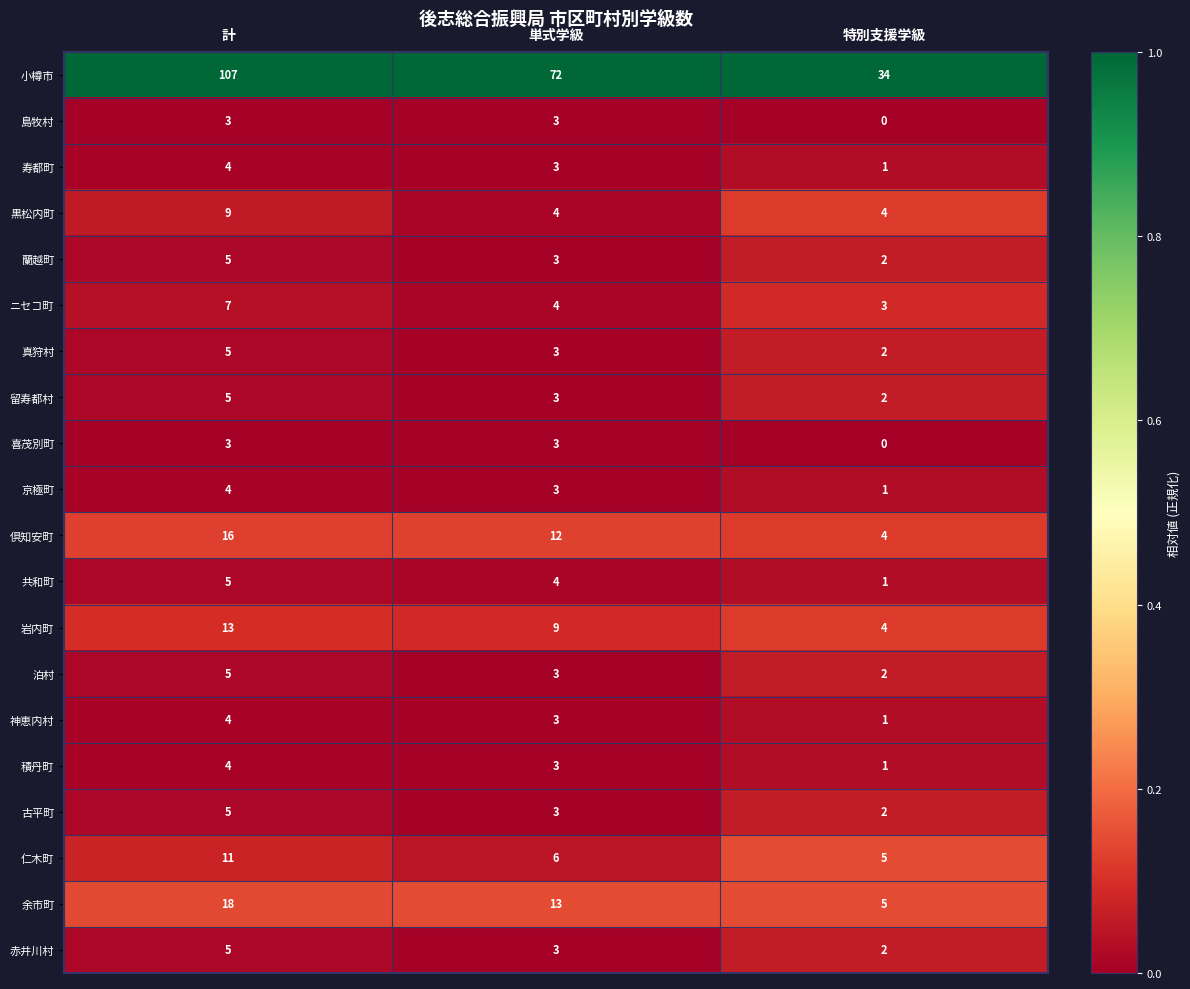

What is the difference between the highest and lowest values at 単式学級?

69